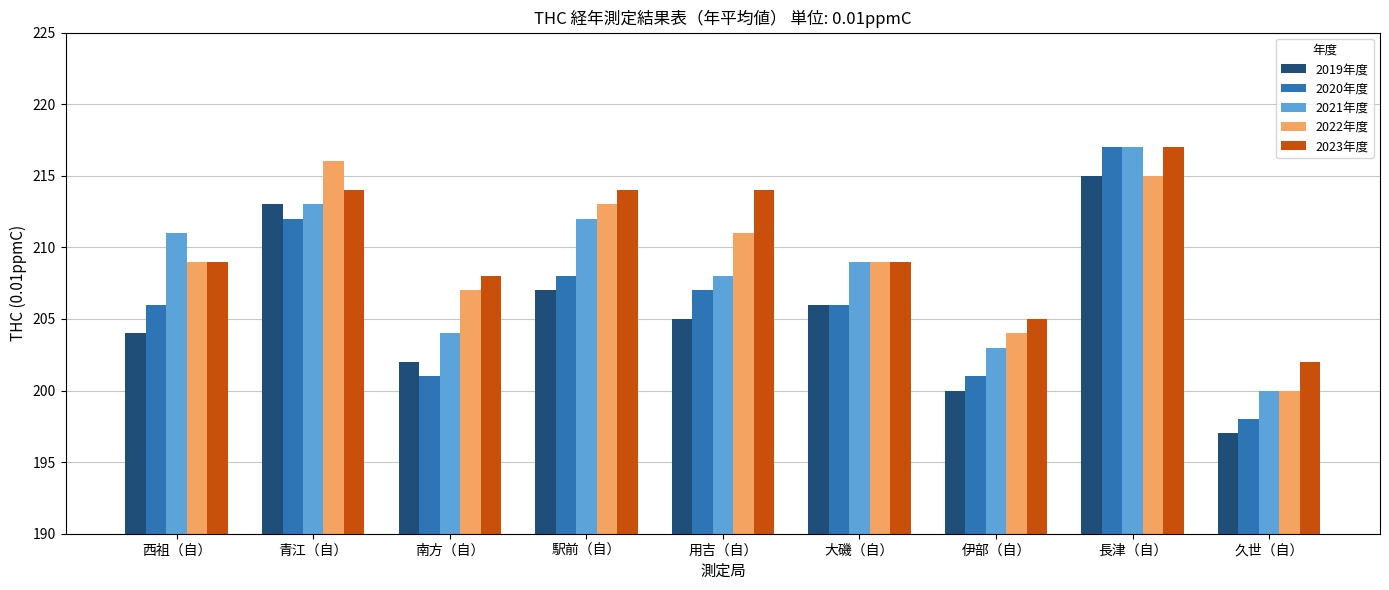

What is the difference between the maximum and second lowest values in the 2021年度 series?

14